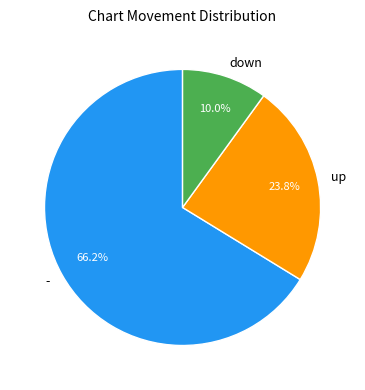

How many segments does this pie chart have?

3